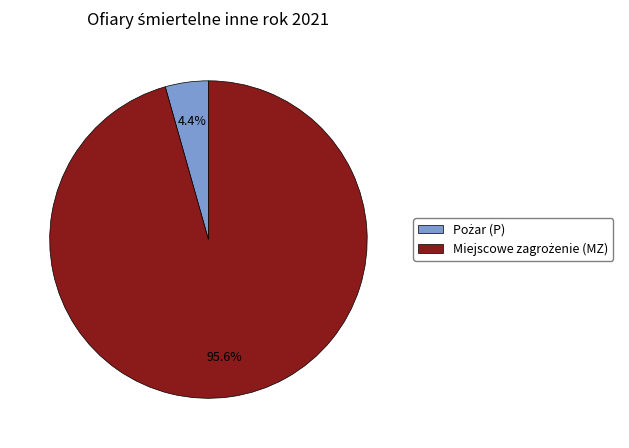

To the nearest percent, what portion does Miejscowe zagrożenie (MZ) represent?

96%